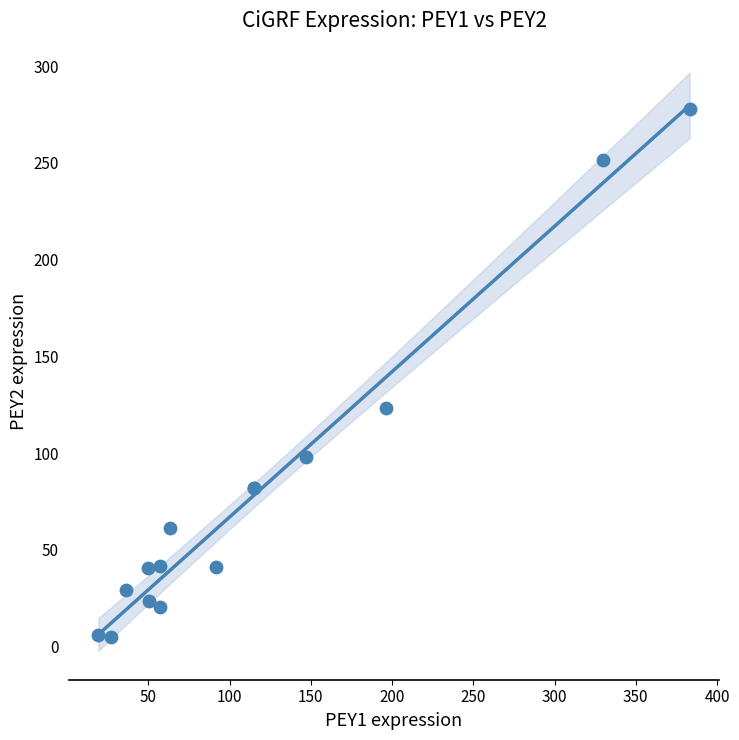

What Y value in the scatter plot is closest to 141?

123.2